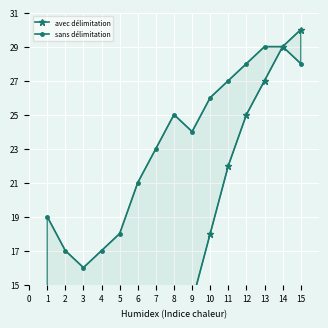

Which series changed the most between 1 and 8?

avec délimitation